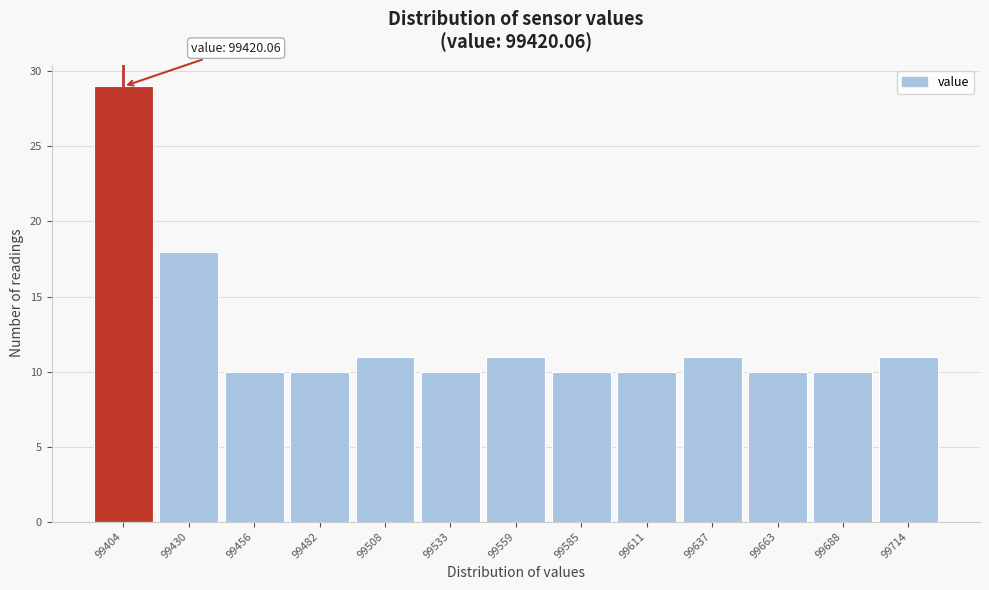

Reading left to right, transcribe all the data shown in this chart.

99404=29	99430=18	99456=10	99482=10	99508=11	99533=10	99559=11	99585=10	99611=10	99637=11	99663=10	99688=10	99714=11